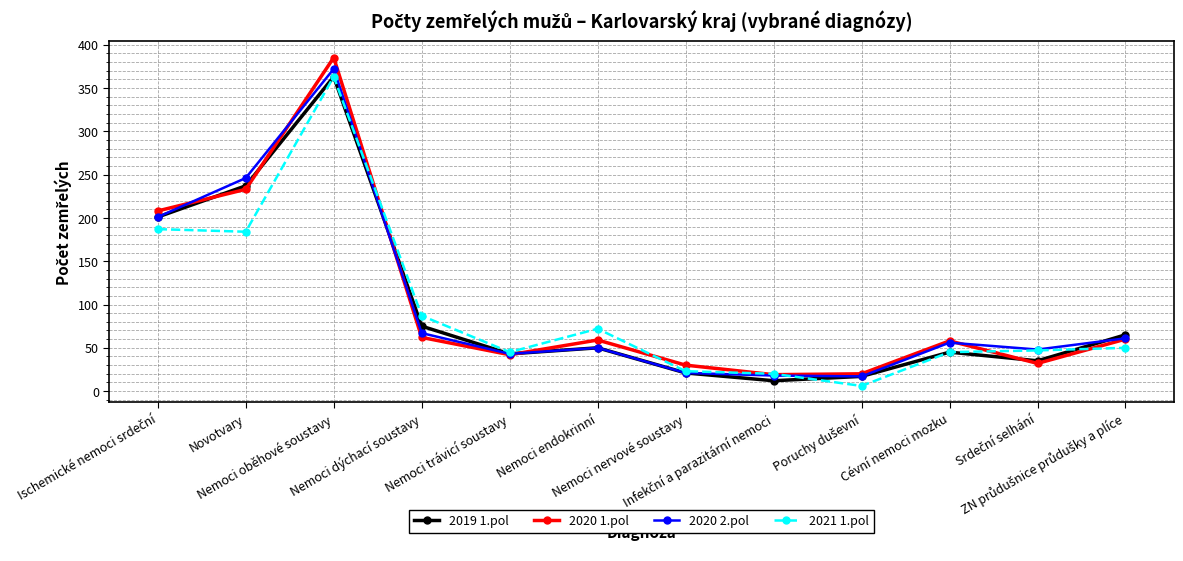

How many data points in 2021 1.pol are less than 50?

6